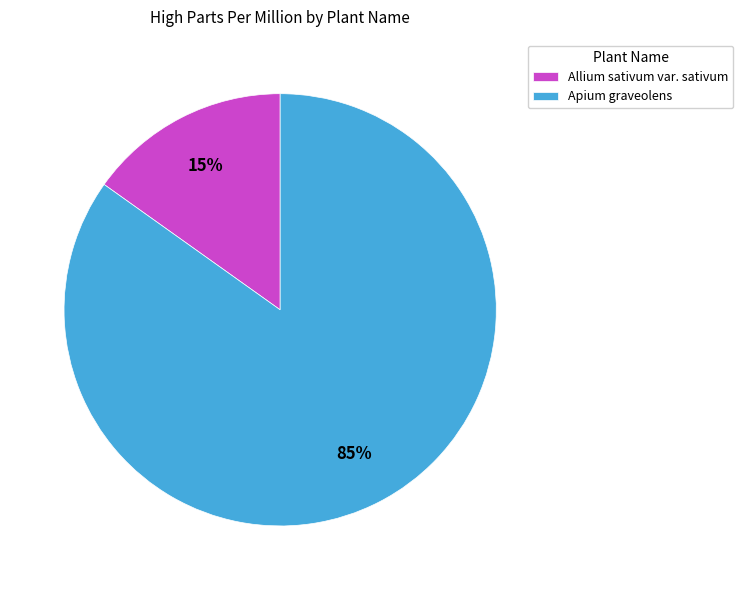

Is the sum of Apium graveolens and Allium sativum var. sativum greater than half?

Yes